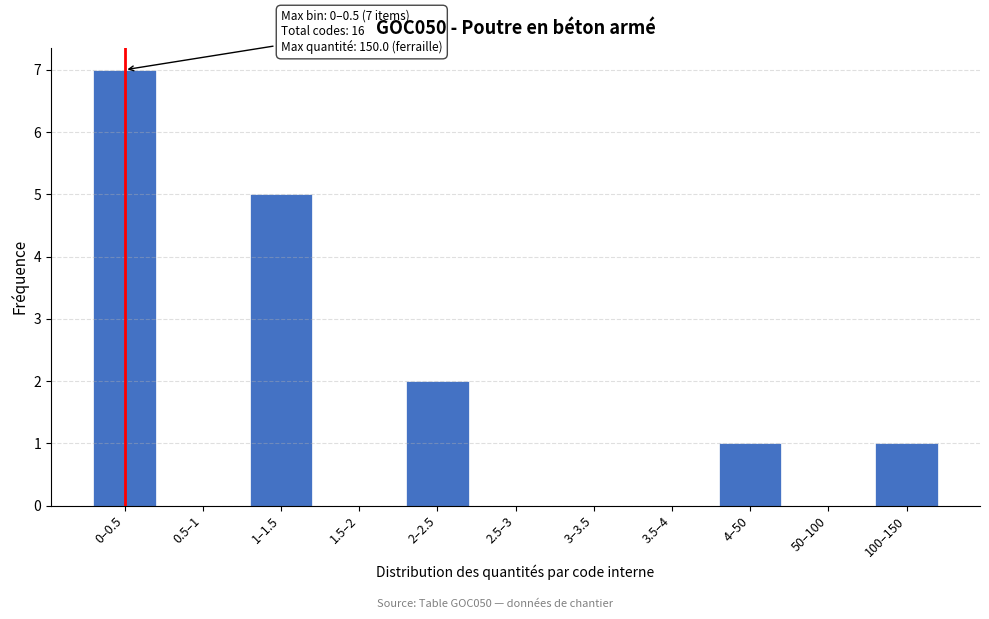

Reading left to right, list all the values displayed in this chart.

0–0.5=7	0.5–1=0	1–1.5=5	1.5–2=0	2–2.5=2	2.5–3=0	3–3.5=0	3.5–4=0	4–50=1	50–100=0	100–150=1